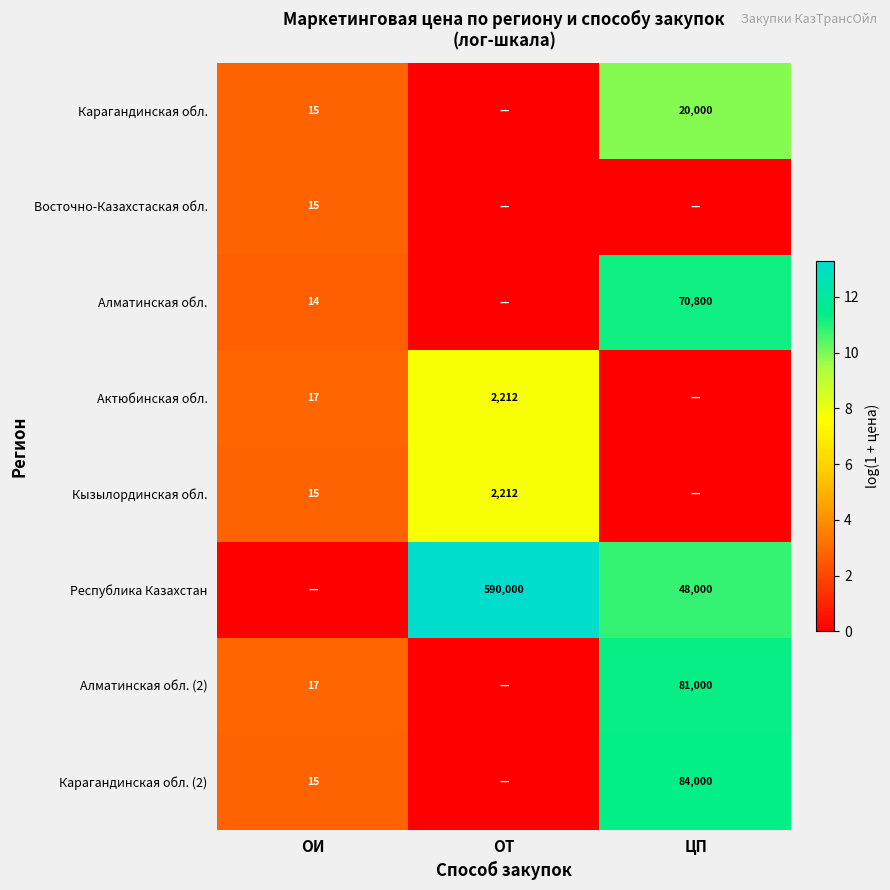

The Карагандинская обл. series shows 34035 at ЦП. True or false?

False